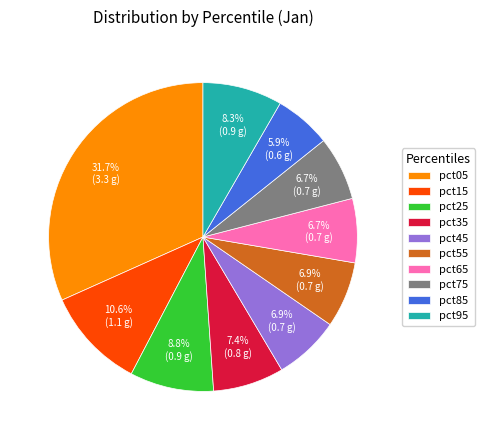

To the nearest percent, what is the average slice percentage?

10%